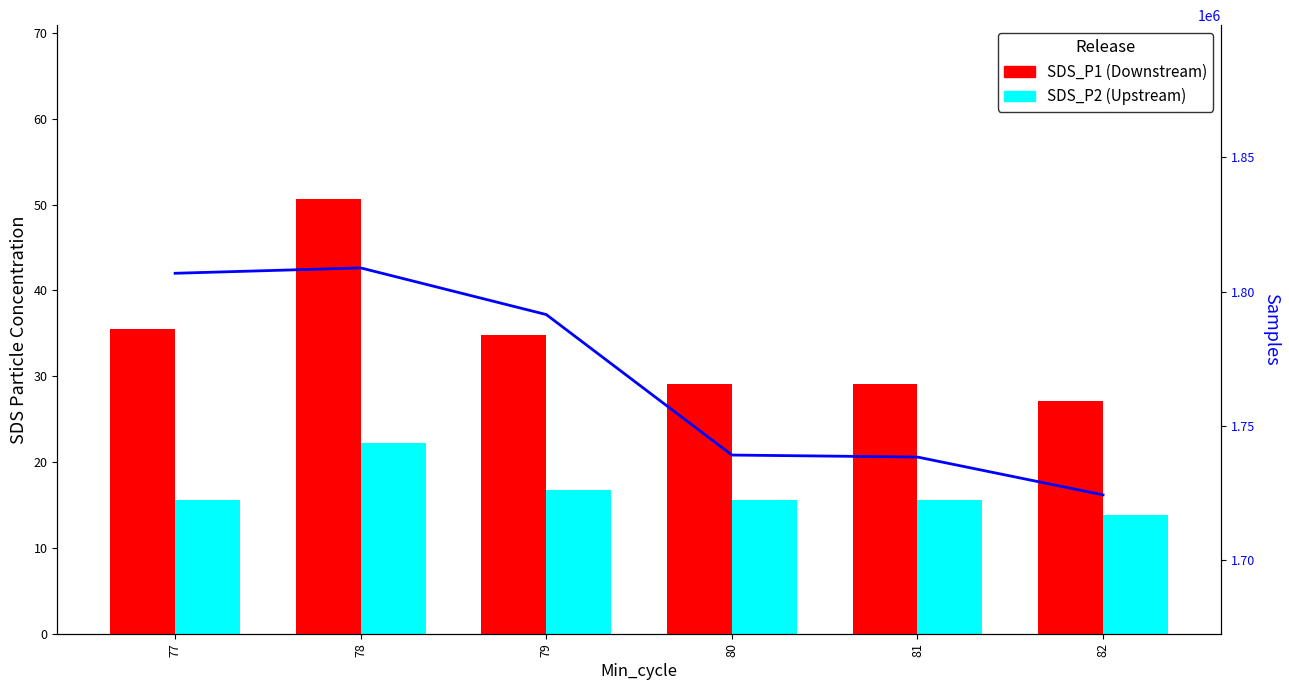

Read the SDS_P2 (Upstream) value at 79.

16.7